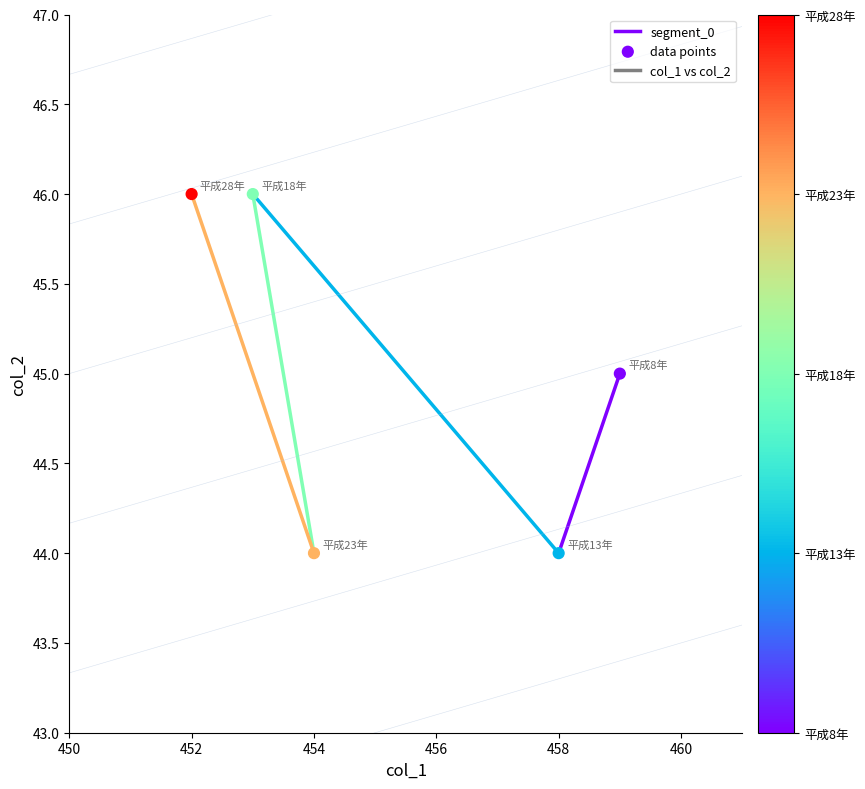

What is the average Y value?

45